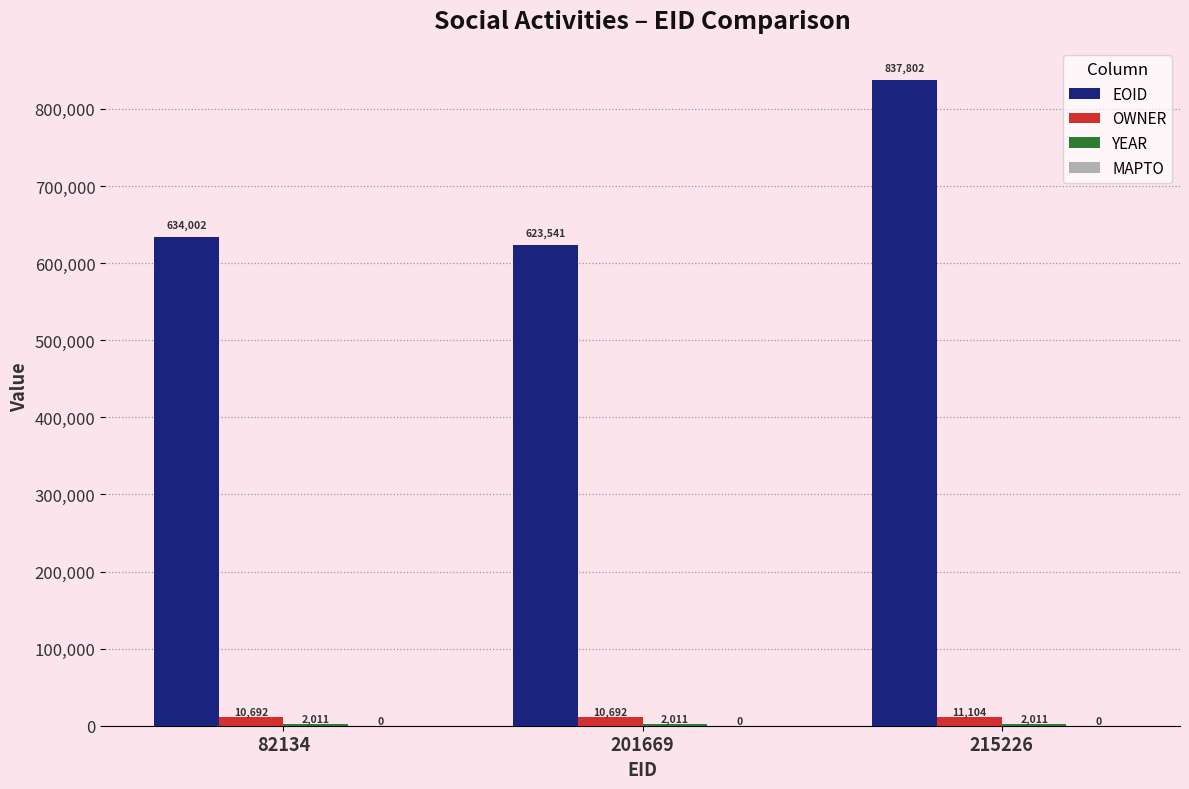

Which category has the highest value across all series?

215226